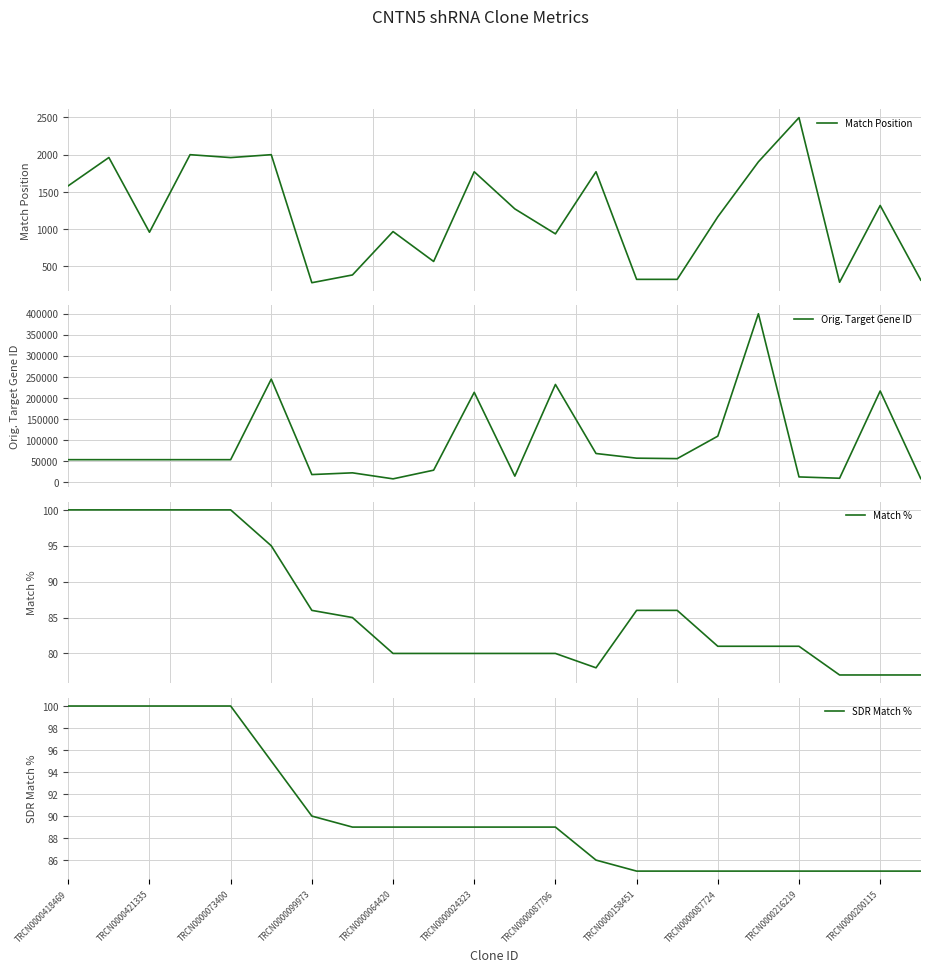

What is the highest value of the Orig. Target Gene ID series?

399510